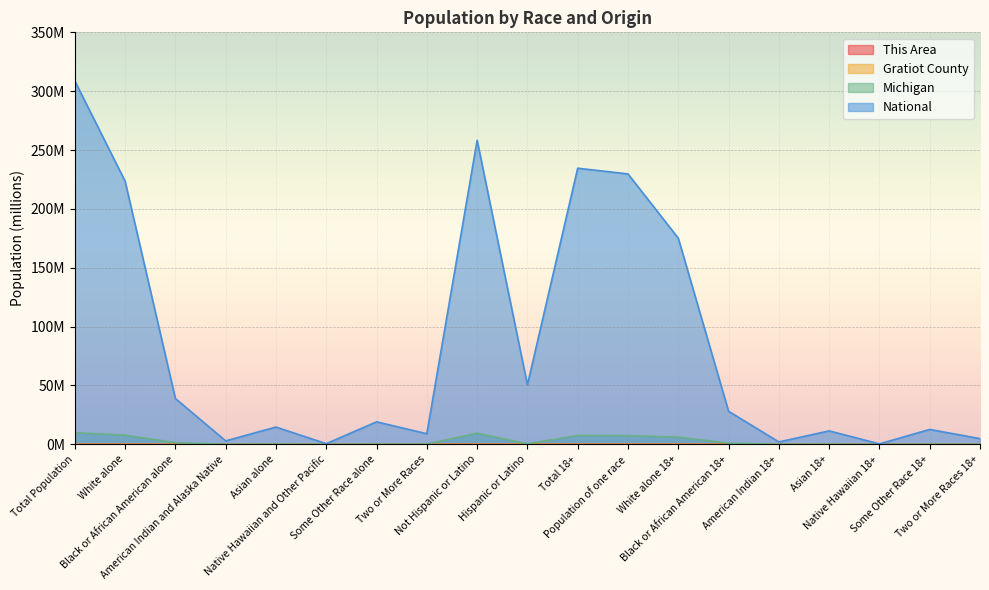

What are all the series names shown in the legend?

This Area, Gratiot County, Michigan, National